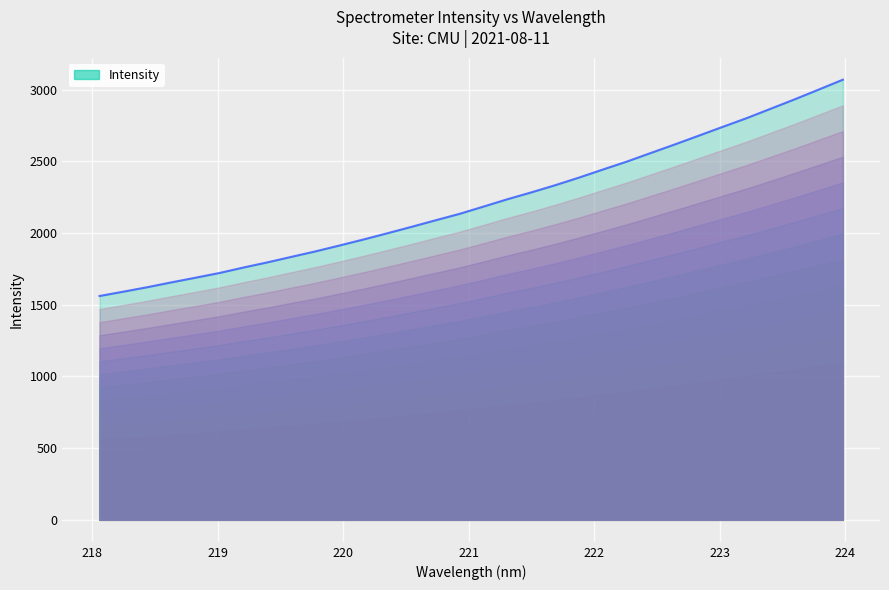

Reading right to left, extract all data points from this chart.

3070.2	3001.9	2934.0	2868.5	2803.1	2742.2	2680.7	2619.6	2559.9	2500.0	2444.5	2388.1	2334.6	2284.3	2236.3	2185.0	2134.2	2089.4	2043.8	1999.3	1955.6	1913.7	1872.8	1834.7	1796.2	1760.2	1722.0	1689.0	1656.6	1623.1	1591.8	1561.4